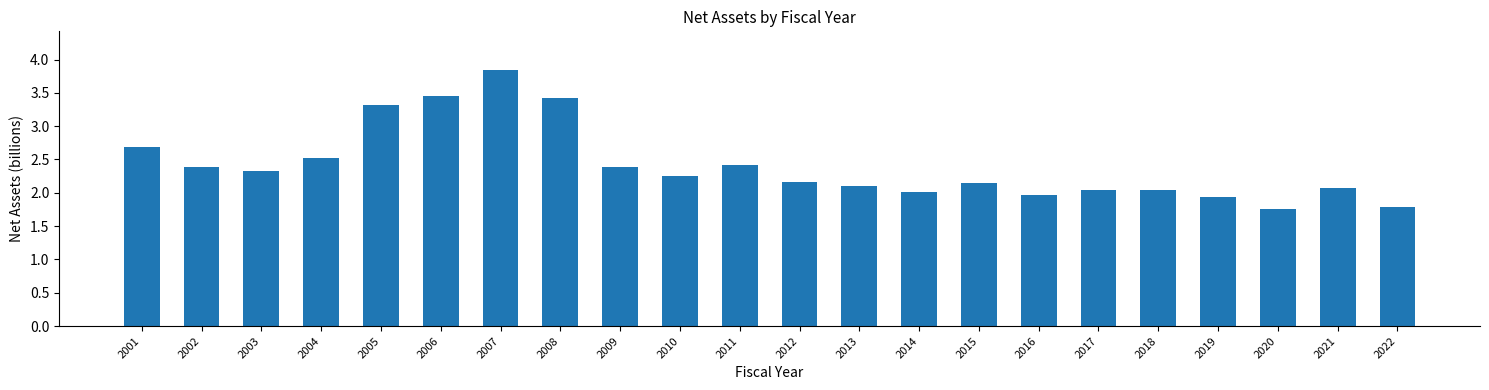

What is the difference between the second highest and second lowest values?

1.7